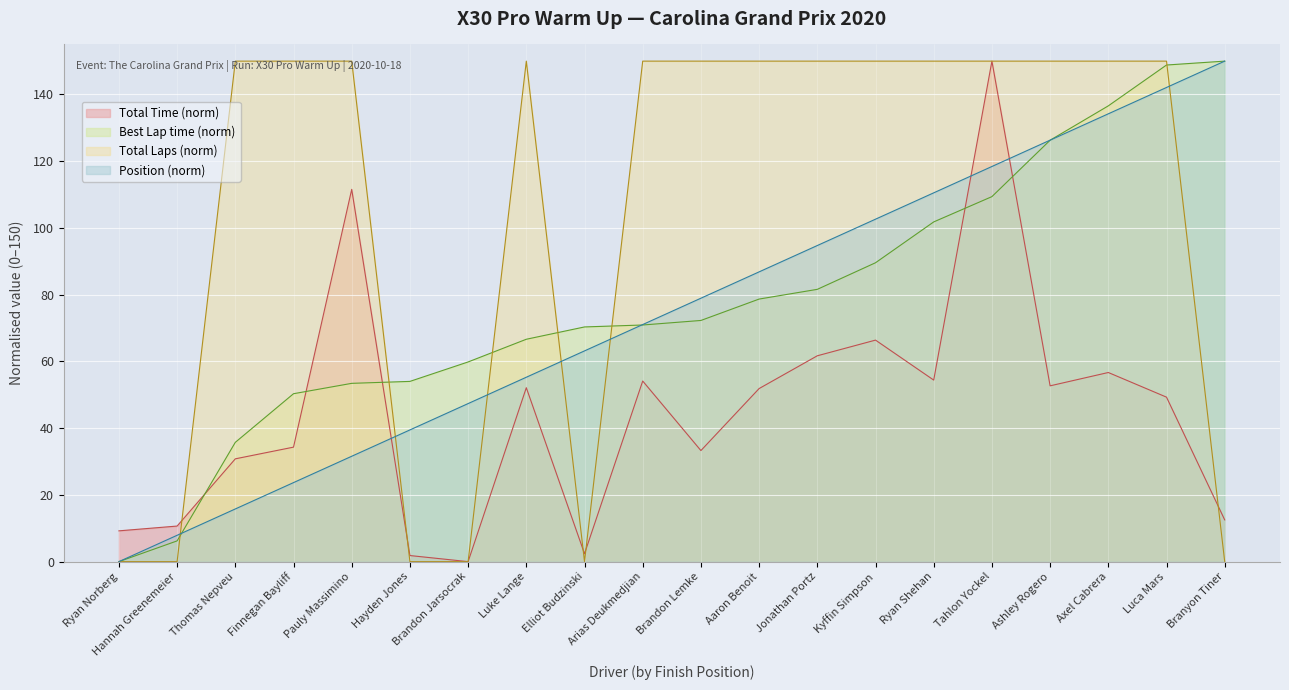

The value of Total Laps at Thomas Nepveu is 150.0. True or false?

True